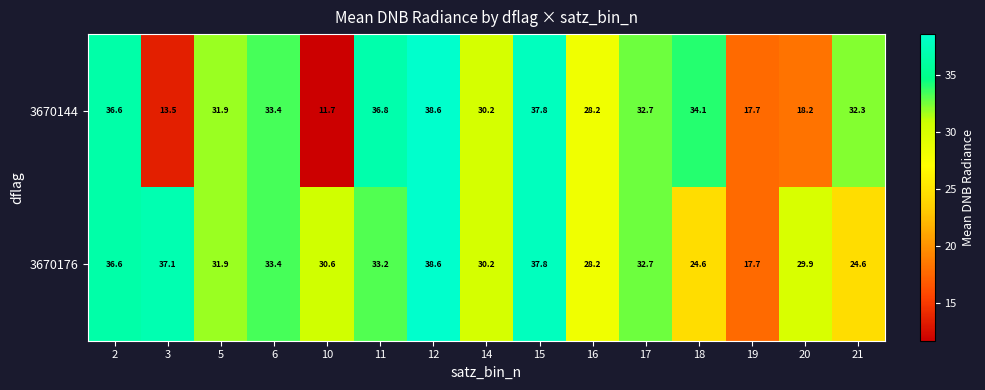

At which category does the chart reach its minimum across all series?

10